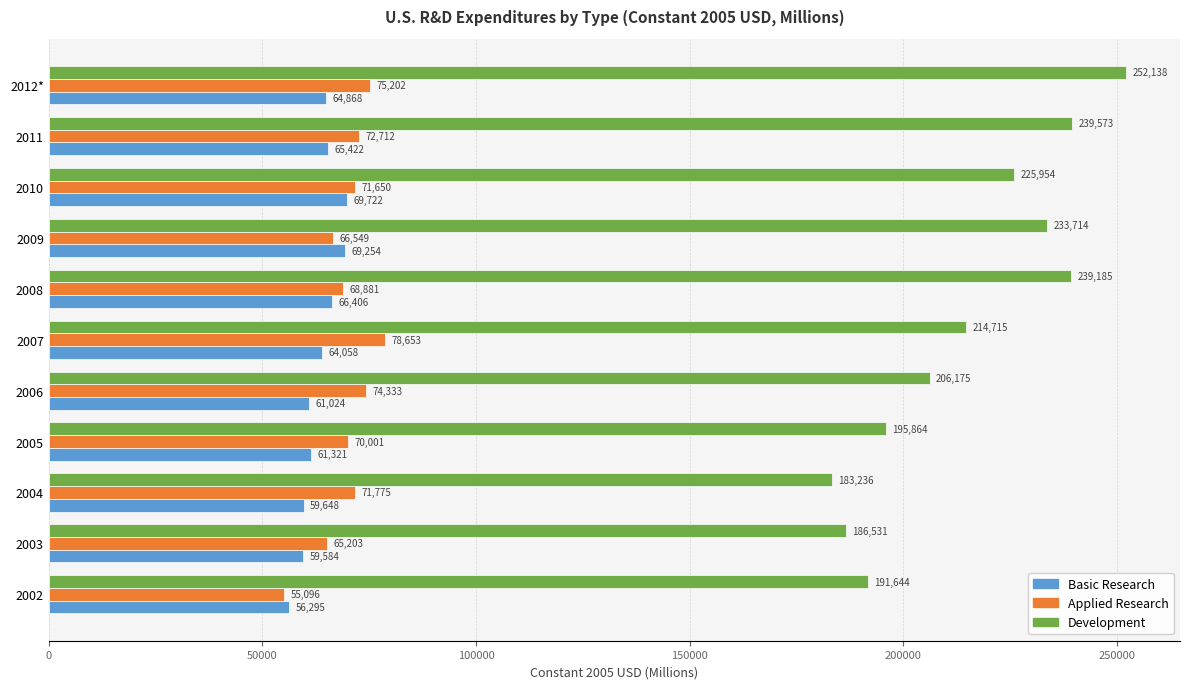

Which series has the largest range (max minus min)?

Development